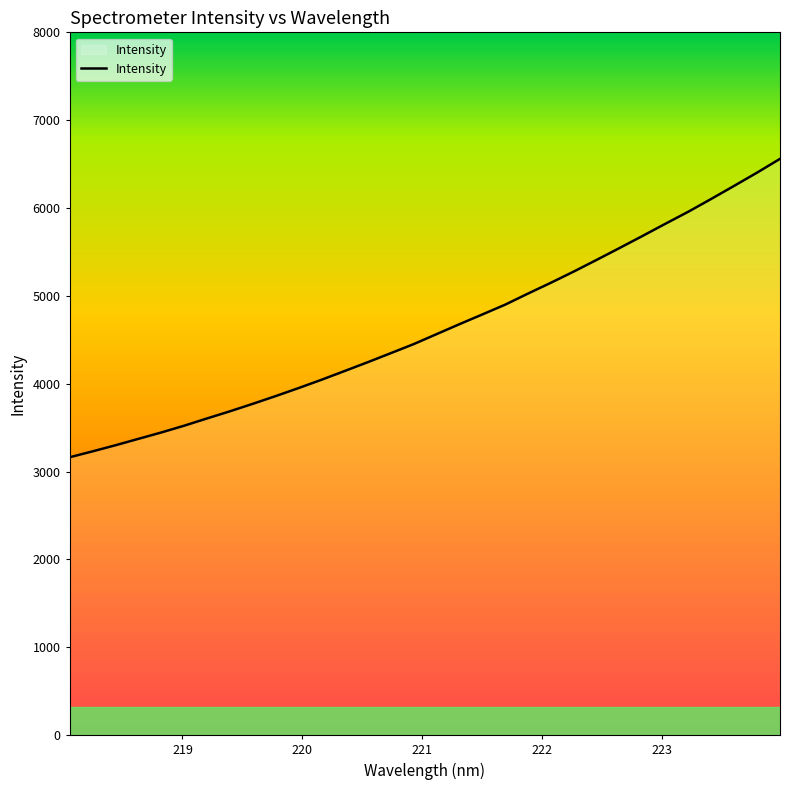

Reading left to right, extract all data points from this chart.

3163.3	3230.5	3299.9	3373.0	3445.7	3523.0	3606.0	3687.5	3772.7	3861.1	3952.4	4047.1	4145.7	4245.3	4347.6	4450.7	4564.2	4677.9	4788.7	4900.6	5027.1	5150.5	5278.3	5411.2	5546.1	5683.1	5822.0	5959.0	6104.5	6253.0	6403.5	6559.9